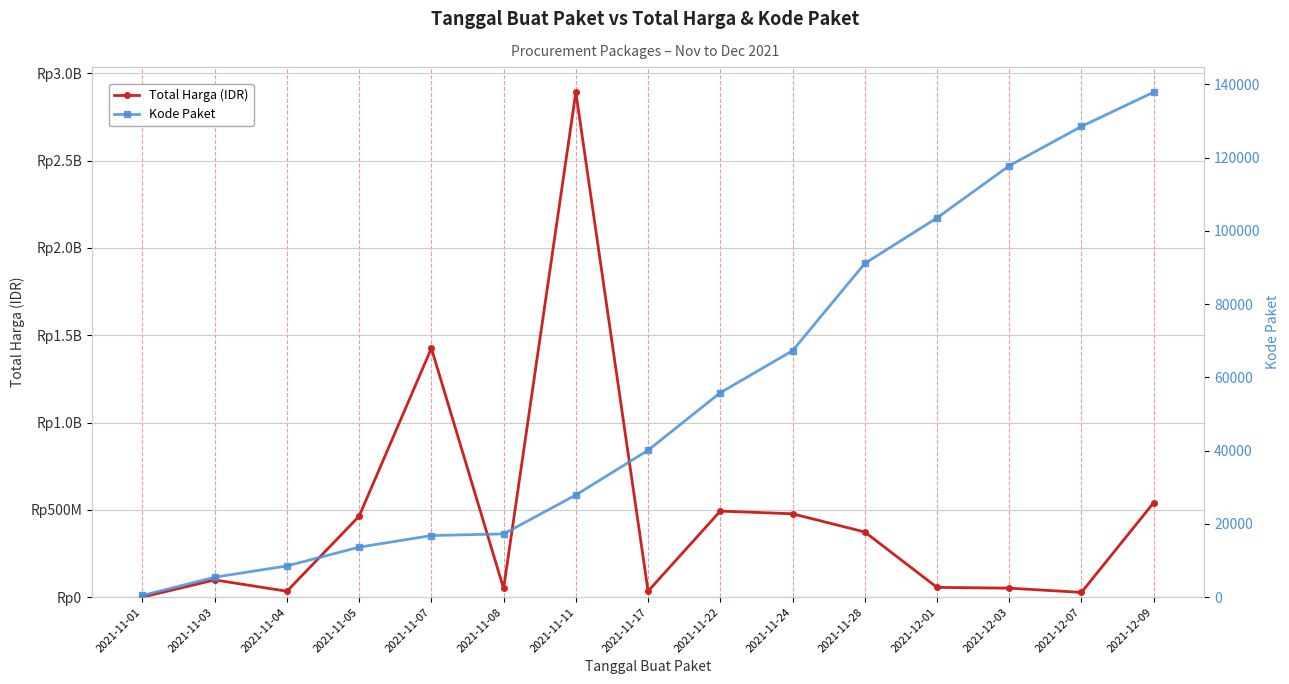

How many values in the Total Harga series are below 98772570?

7